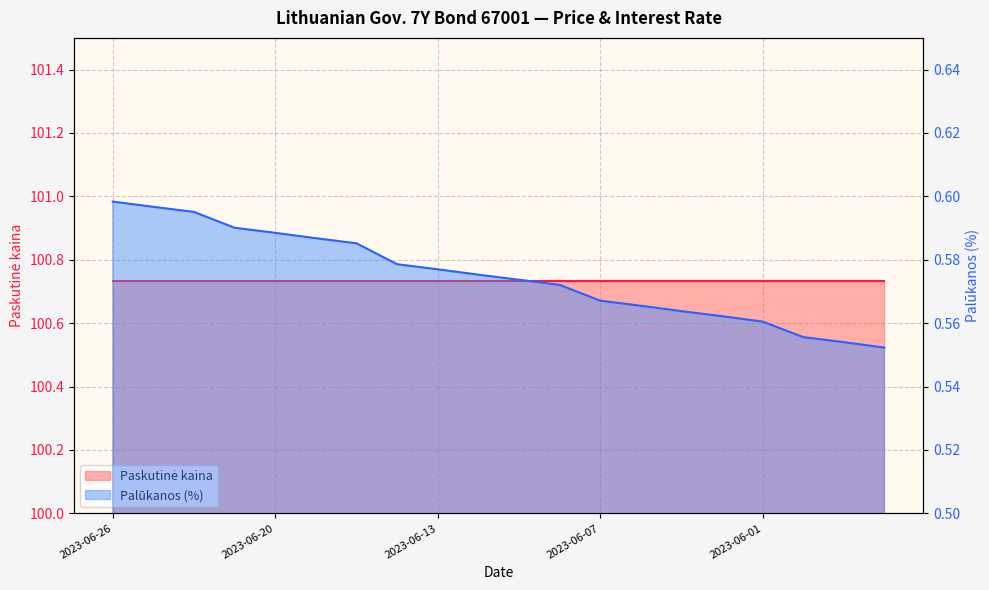

What is the label of the 12th point from the right?

2023-06-13